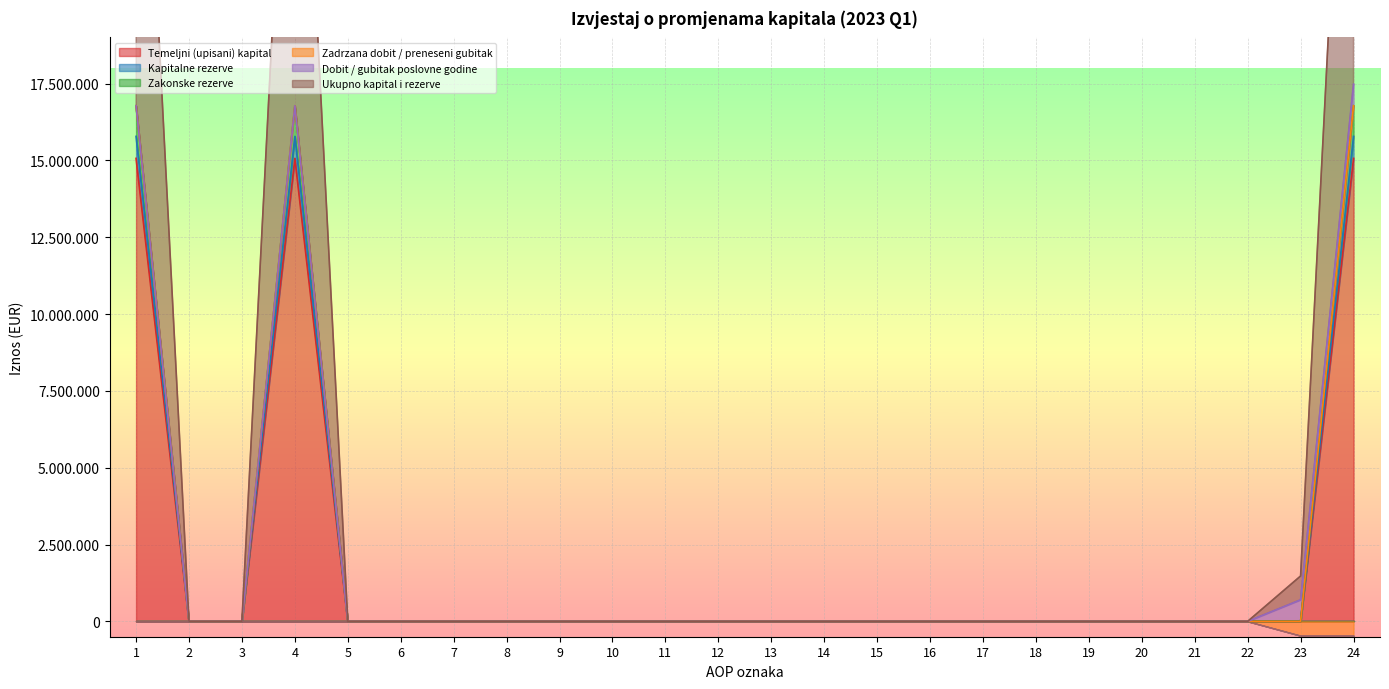

Where is the first local maximum for Ukupno kapital i rezerve?

4